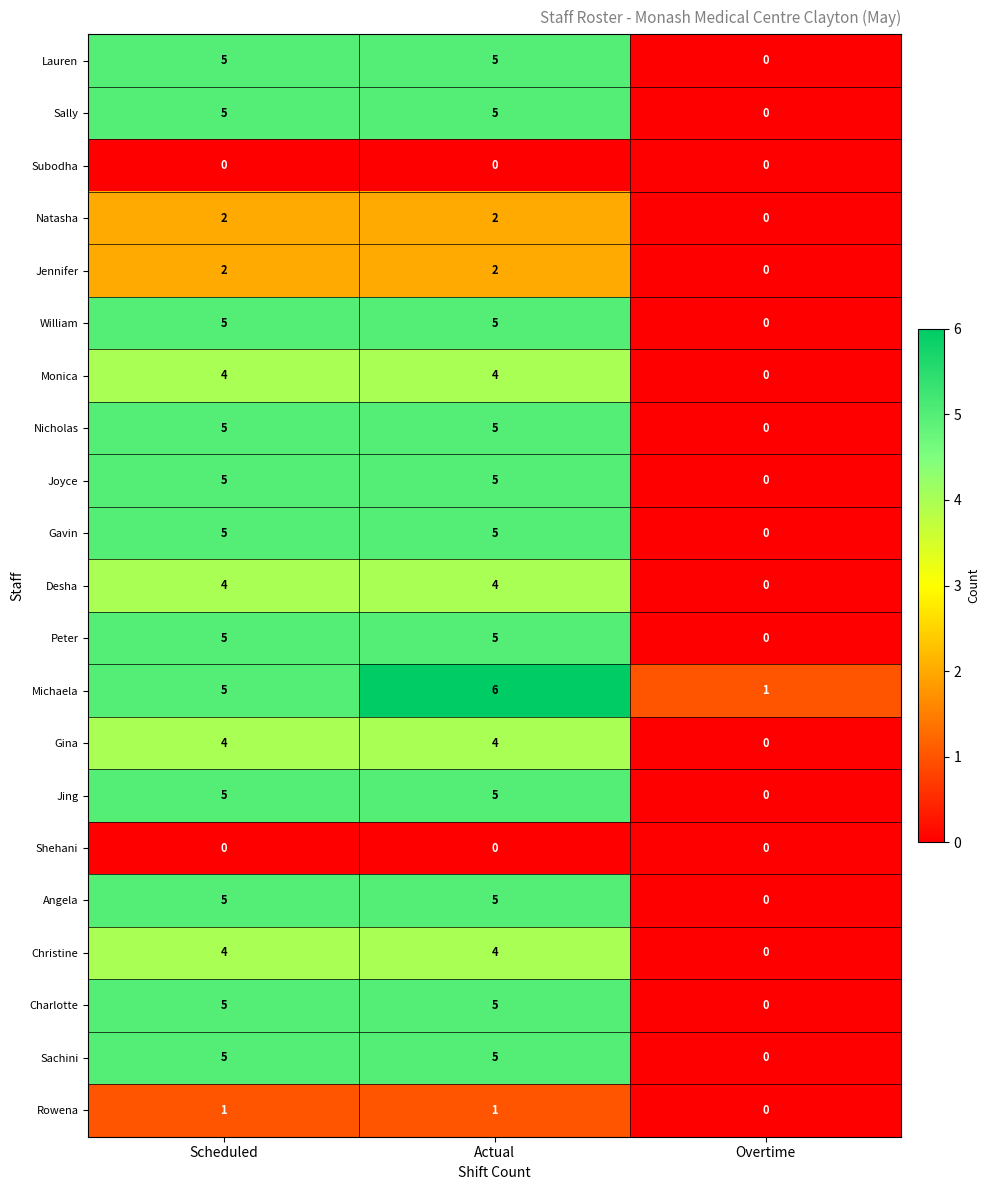

Rank the categories by Michaela value from highest to lowest.

Actual, Scheduled, Overtime